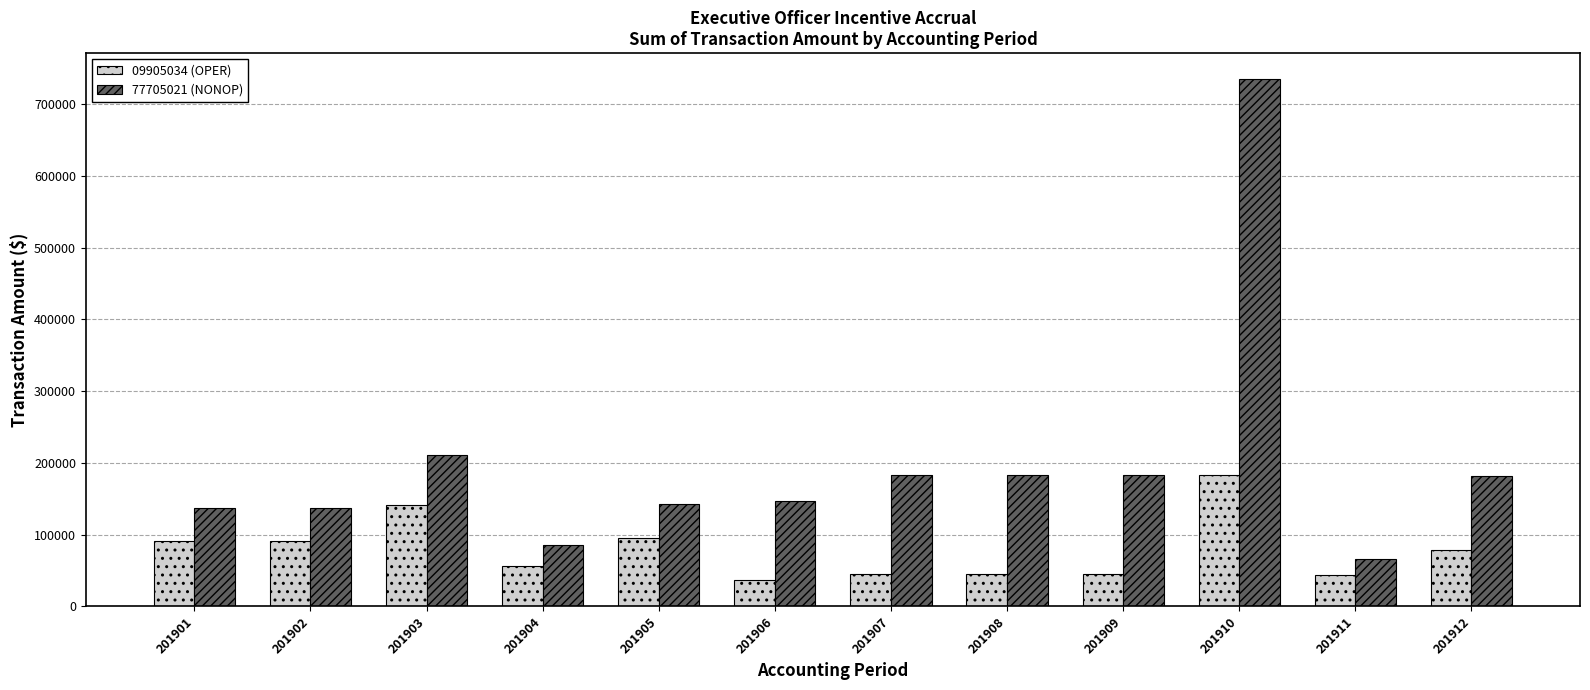

Which category has the lowest value across all series?

201906